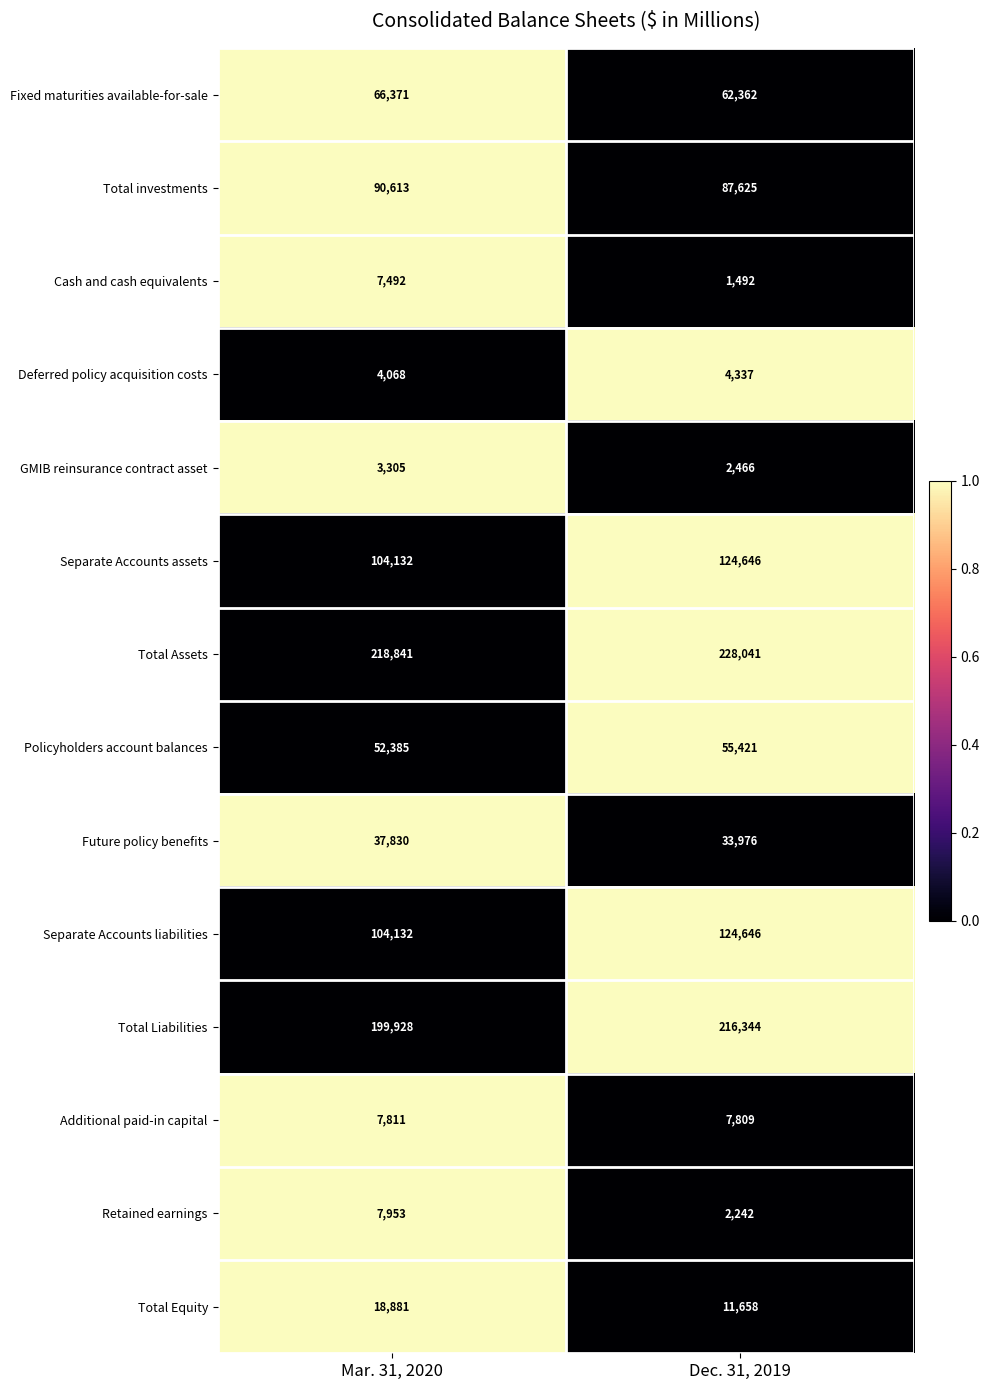

What is the total value across all series at Mar. 31, 2020?

923742